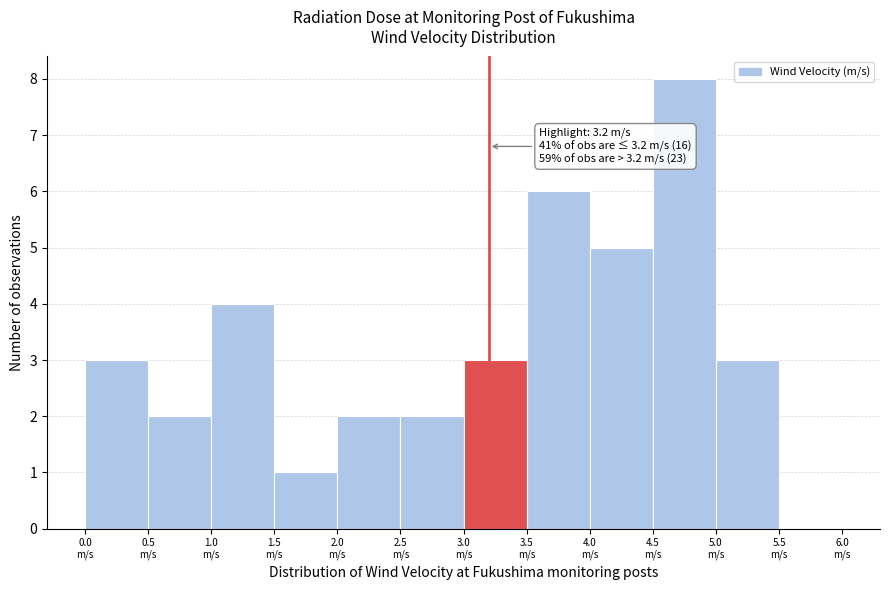

Which range on the x-axis has the tallest bar?

4.5 to 5.0